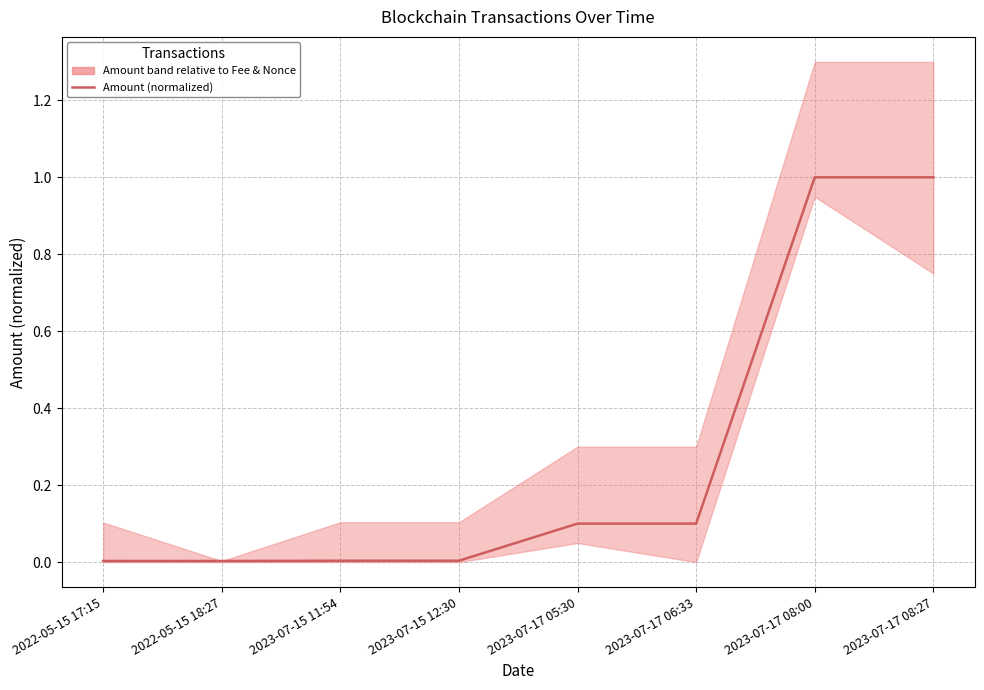

How many points are lower than both their immediate neighbors (excluding endpoints)?

3